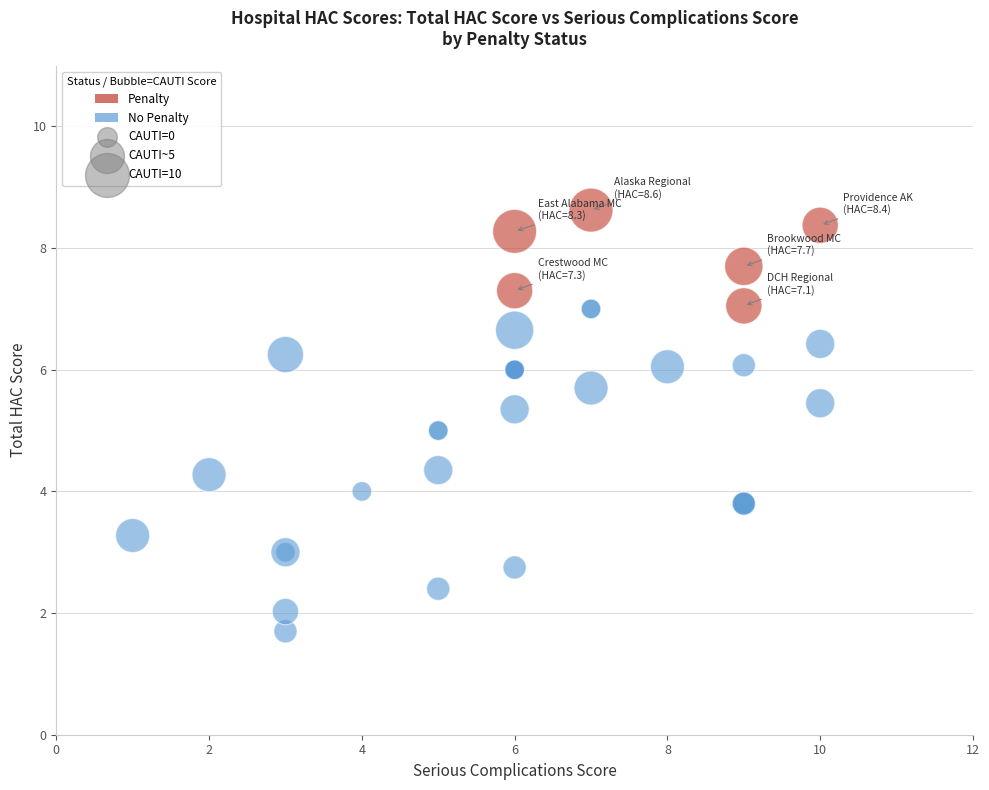

Which series reaches the maximum Y coordinate?

Penalty